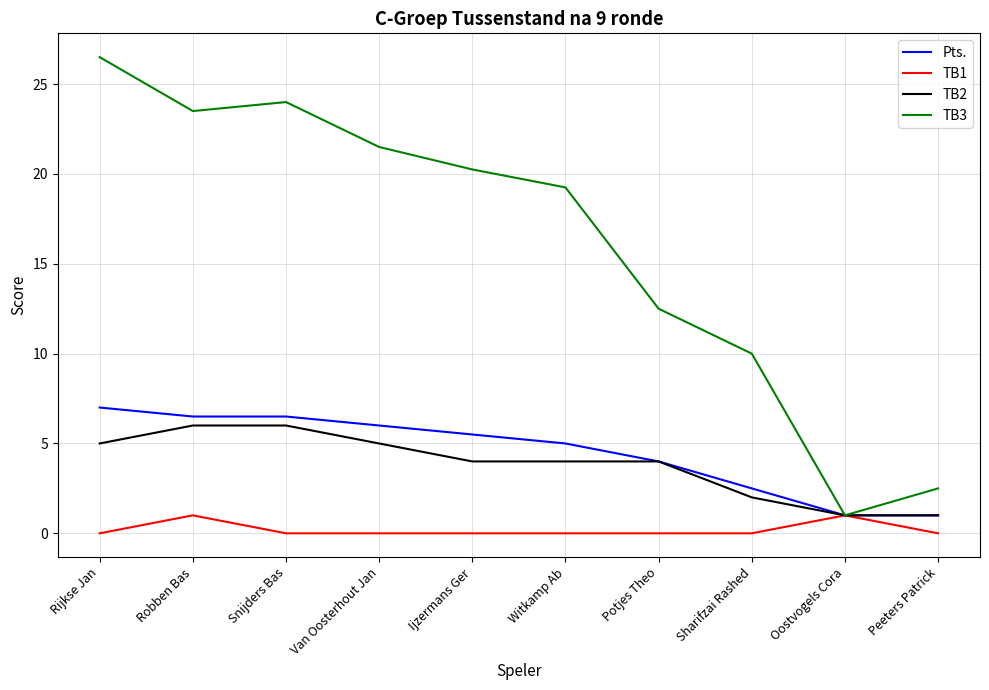

What is the spread (max minus min) of values at Snijders Bas?

24.0